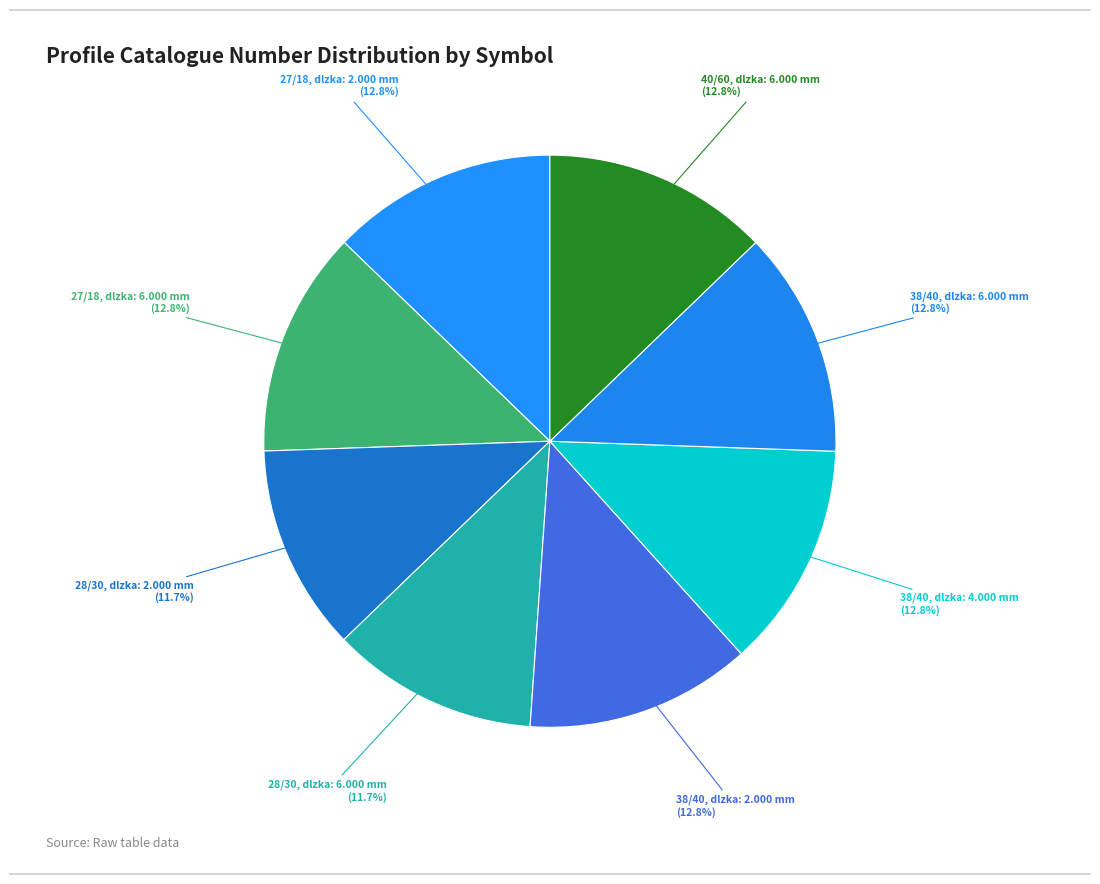

To the nearest percent, what is the average slice percentage?

12%